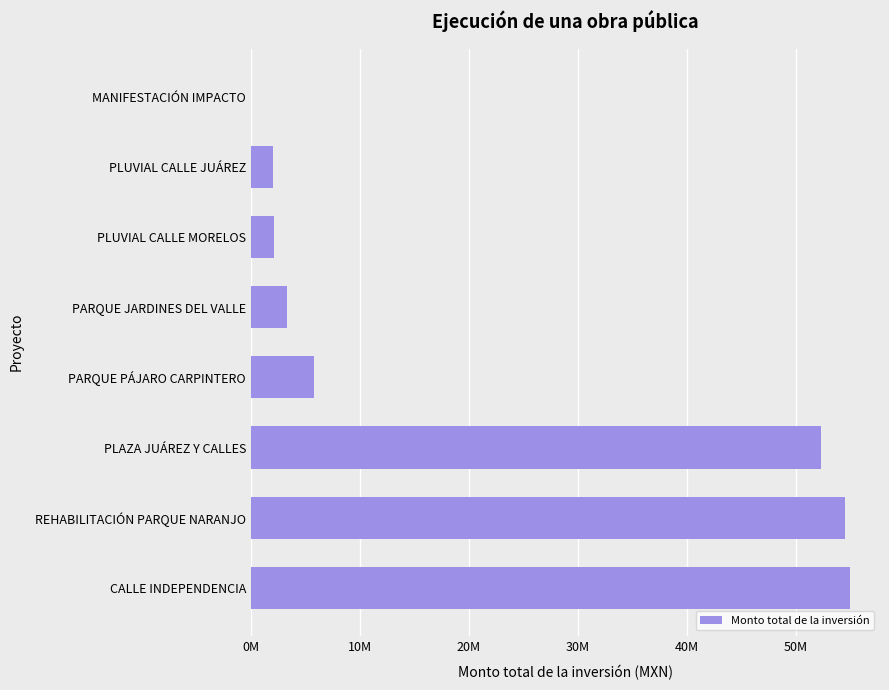

Are the bars horizontal?

Yes